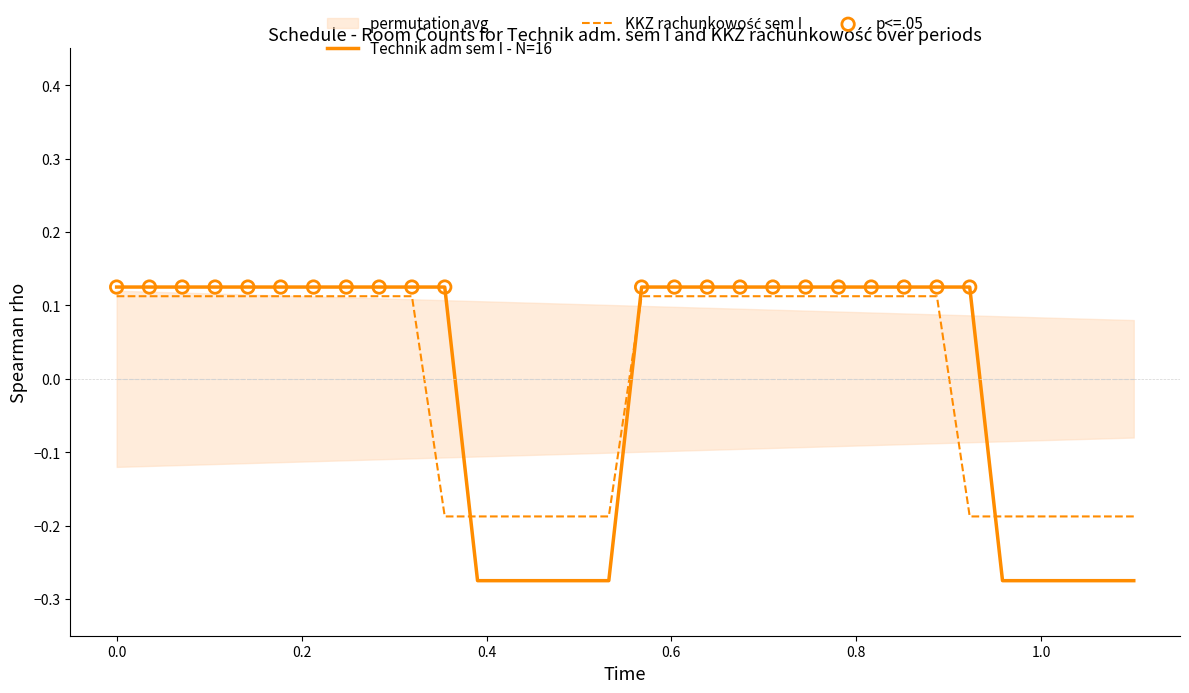

What is the total value across all series at 8?

0.2